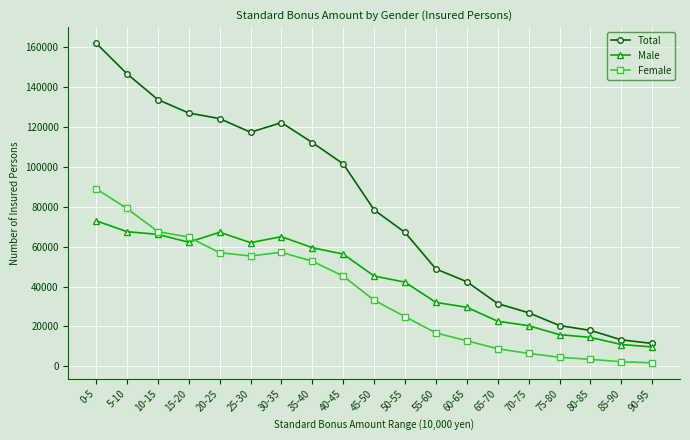

Where is the first local maximum for Female?

30-35